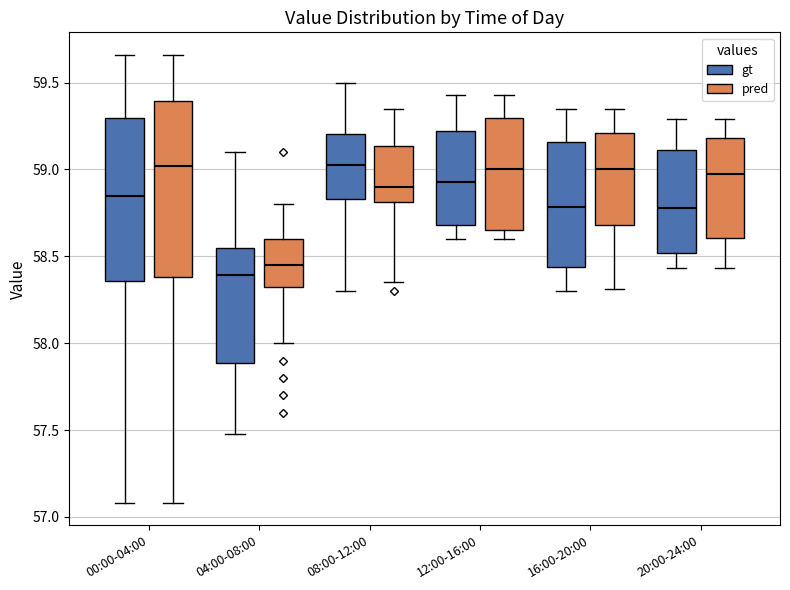

Reading left to right, read every box against the y-axis: the position of its median line, the range the box covers, and the ends of its whiskers. The values are not printed on the chart, so give them approximately, as read against the axis.

00:00-04:00 (gt): median 58.85, box 58.35 to 59.30, whiskers 57.10 to 59.65
00:00-04:00 (pred): median 59.00, box 58.40 to 59.40, whiskers 57.10 to 59.65
04:00-08:00 (gt): median 58.40, box 57.90 to 58.55, whiskers 57.50 to 59.10
04:00-08:00 (pred): median 58.45, box 58.35 to 58.60, whiskers 58.00 to 58.80
08:00-12:00 (gt): median 59.05, box 58.85 to 59.20, whiskers 58.30 to 59.50
08:00-12:00 (pred): median 58.90, box 58.80 to 59.15, whiskers 58.35 to 59.35
12:00-16:00 (gt): median 58.95, box 58.70 to 59.20, whiskers 58.60 to 59.45
12:00-16:00 (pred): median 59.00, box 58.65 to 59.30, whiskers 58.60 to 59.45
16:00-20:00 (gt): median 58.80, box 58.45 to 59.15, whiskers 58.30 to 59.35
16:00-20:00 (pred): median 59.00, box 58.70 to 59.20, whiskers 58.30 to 59.35
20:00-24:00 (gt): median 58.80, box 58.50 to 59.10, whiskers 58.45 to 59.30
20:00-24:00 (pred): median 59.00, box 58.60 to 59.20, whiskers 58.45 to 59.30